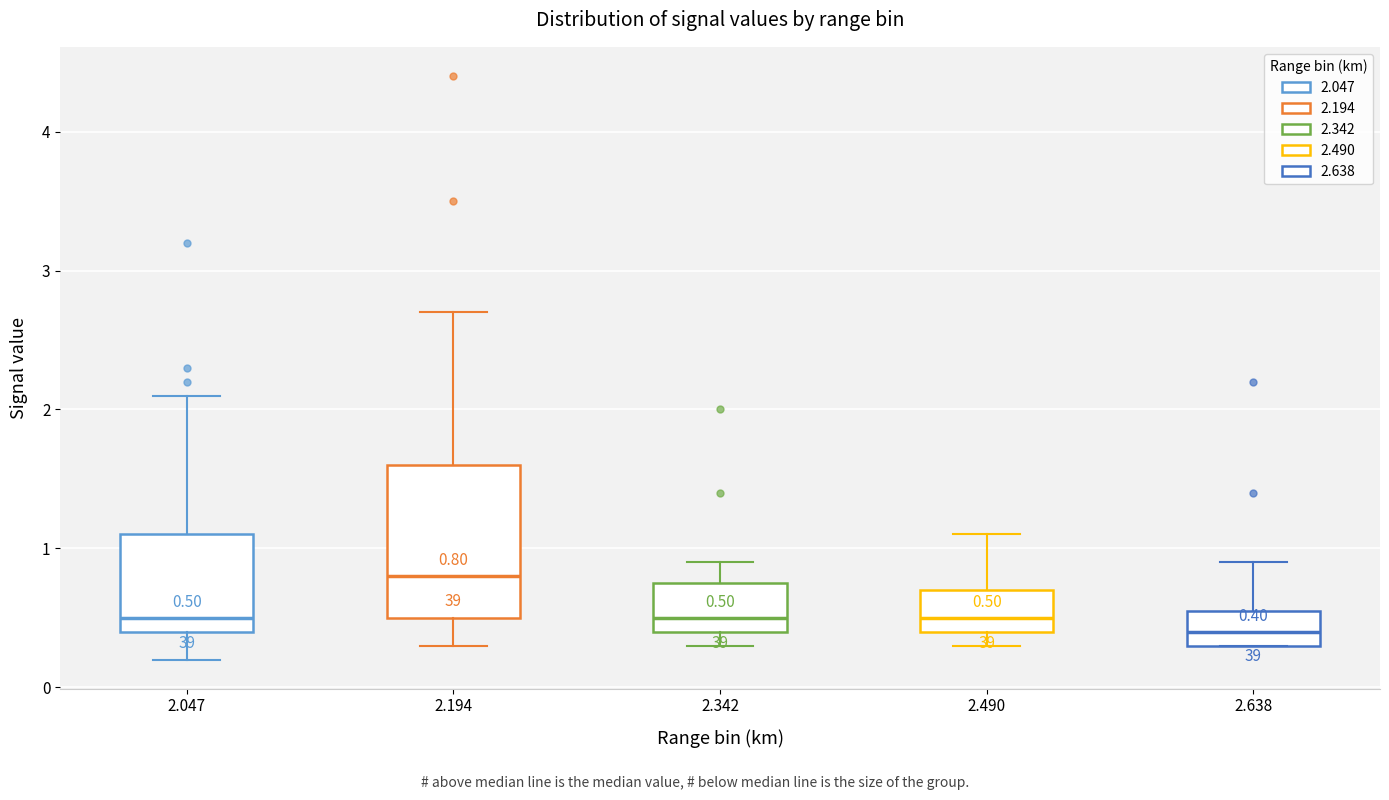

Comparing the boxes themselves (not the whiskers), which one is the tallest?

2.194